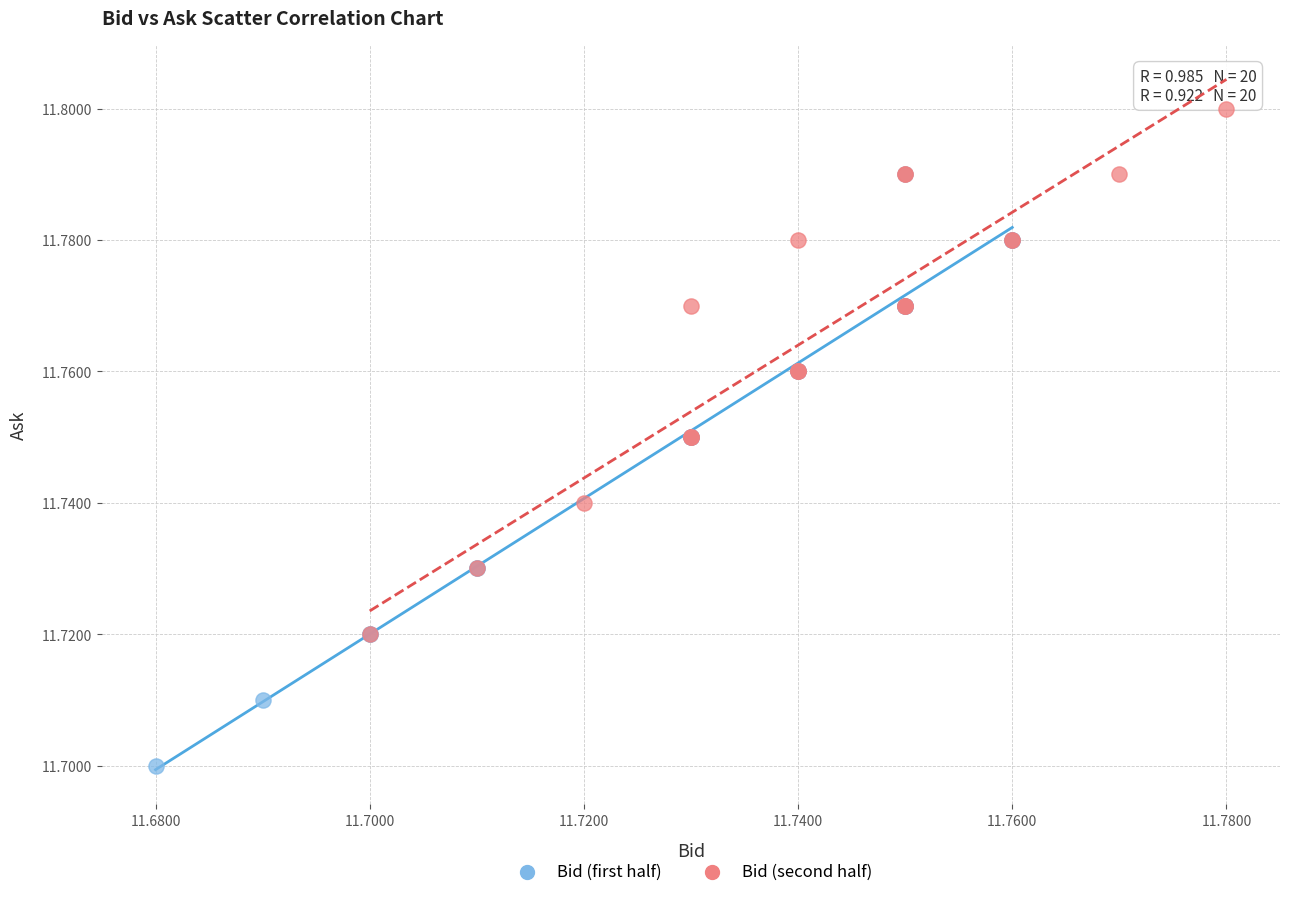

Which series reaches the maximum Y coordinate?

Bid (second half)